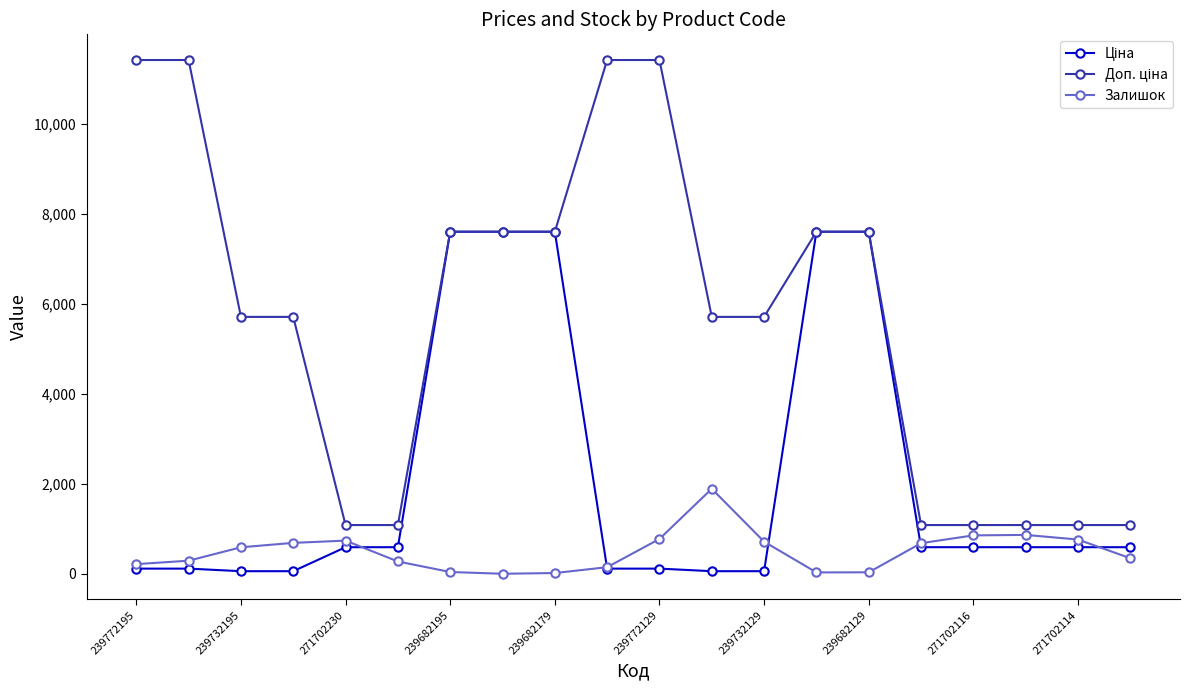

At how many categories does at least one series exceed 9024?

4